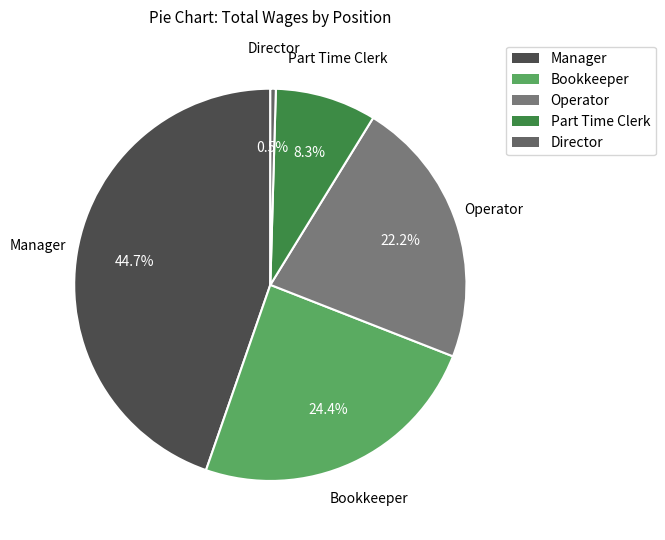

What is the ratio of the value at Manager to the value at Operator?

2.0